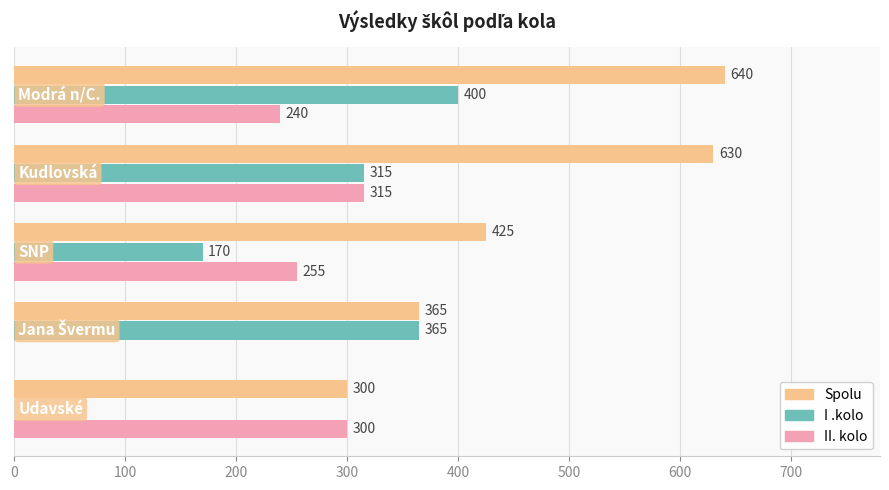

Which series has the largest total across all categories?

Spolu